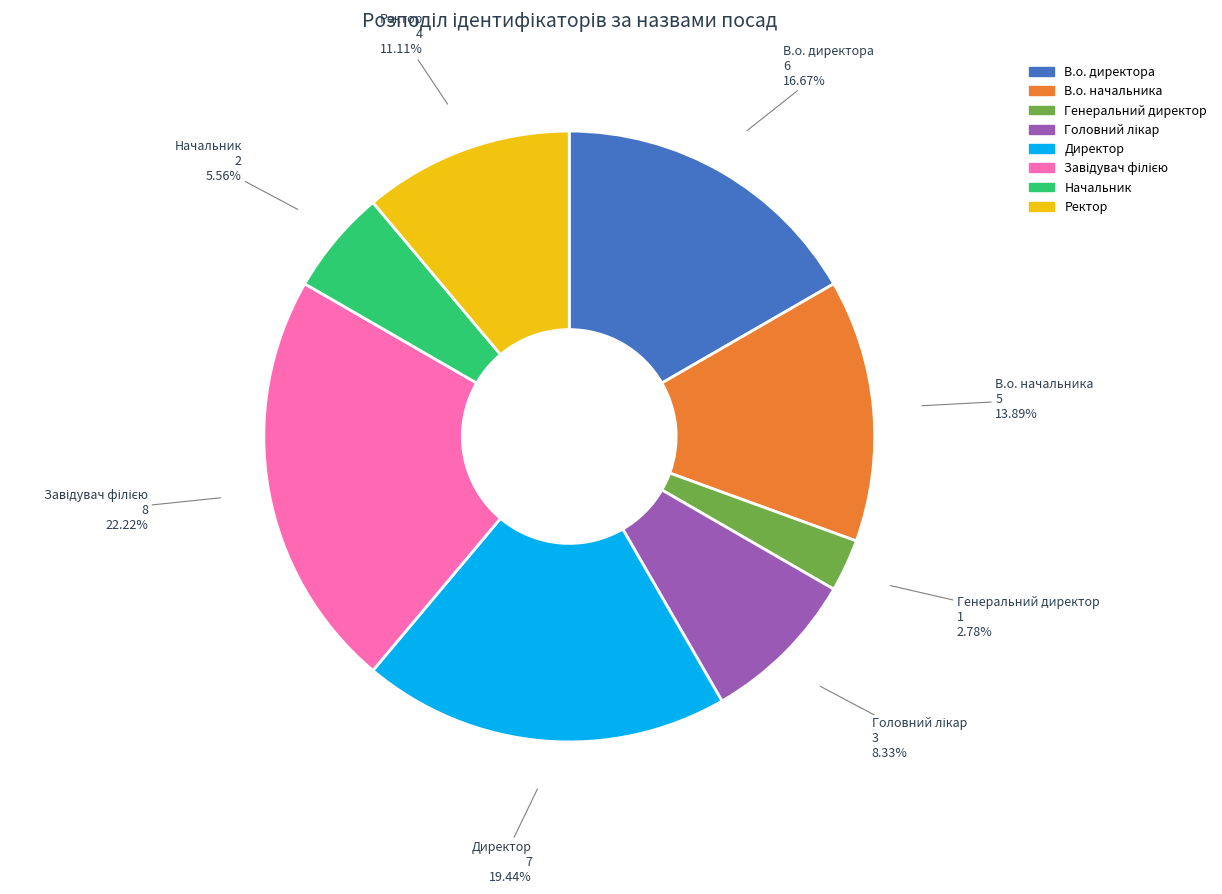

Which category has the smallest portion of the pie?

Генеральний директор